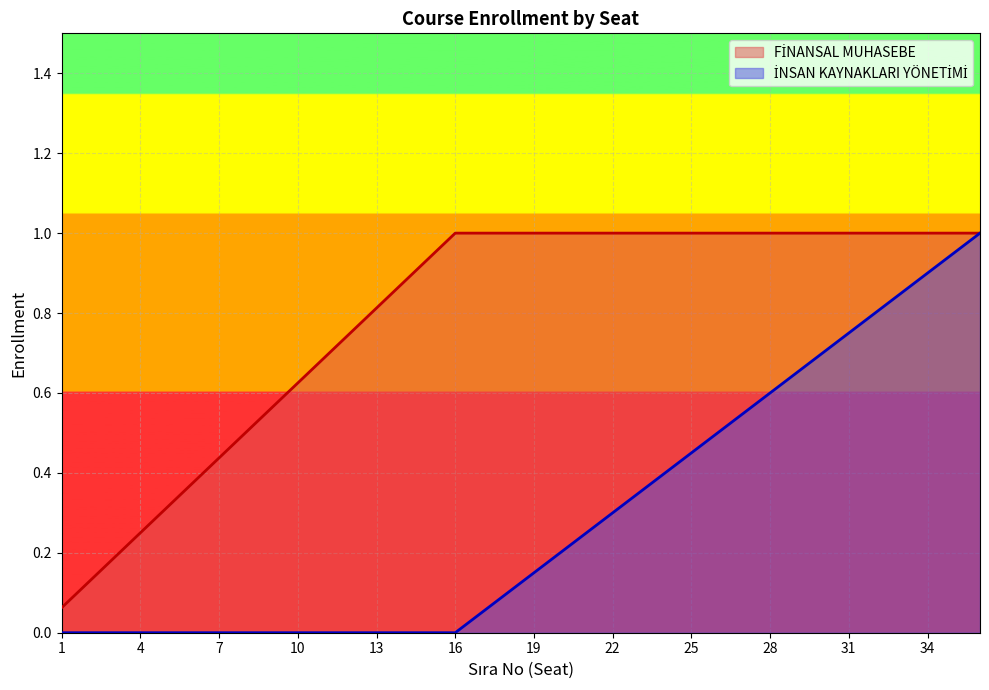

What is the greatest value displayed?

1.0